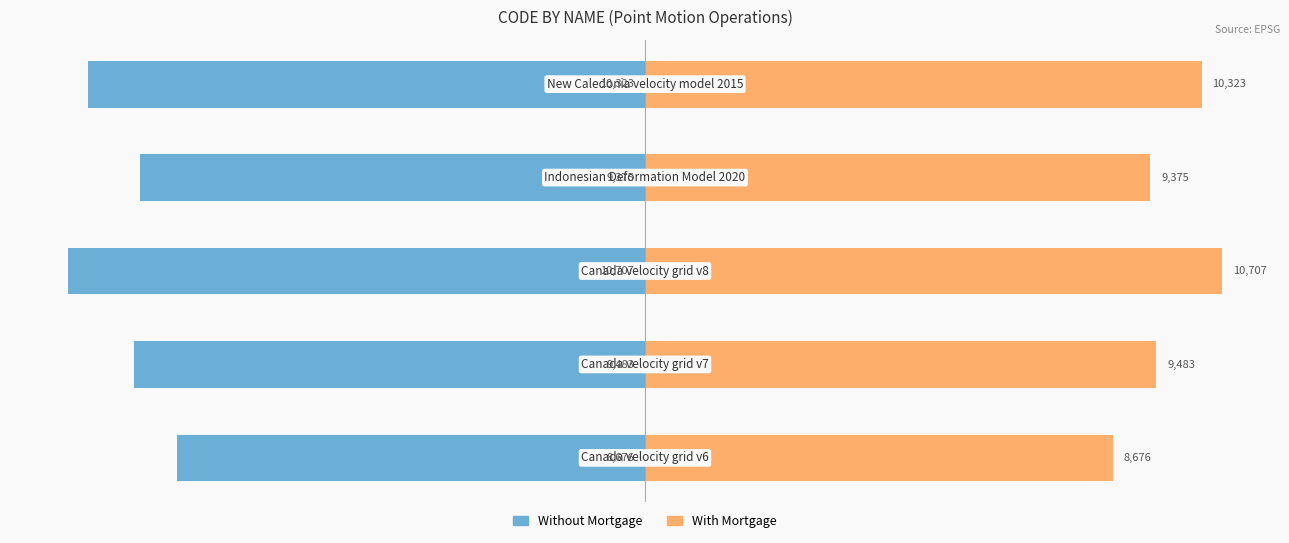

What is the sum of all Without Mortgage values?

-48564